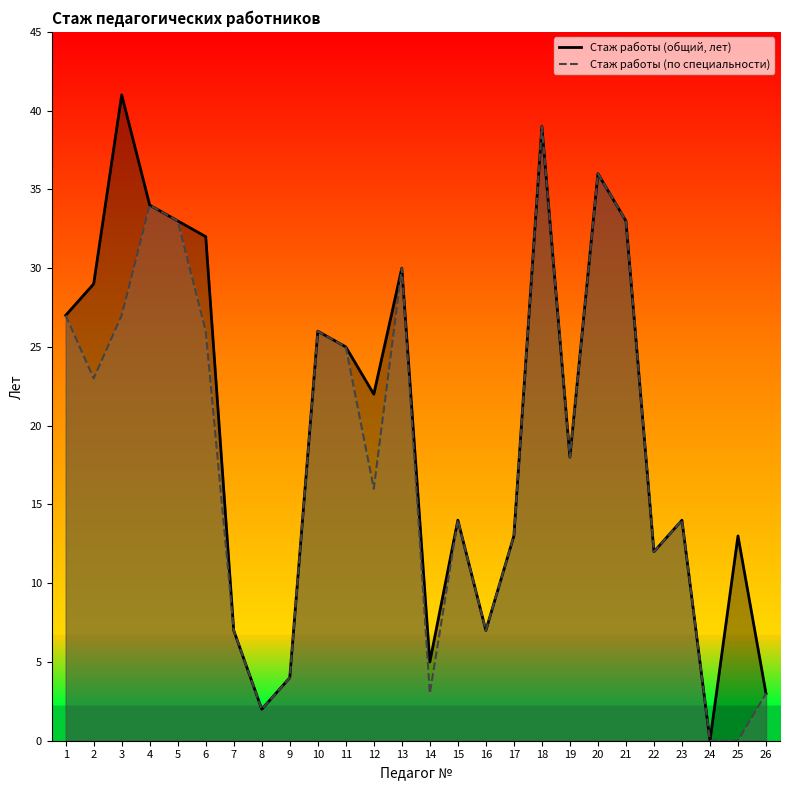

True or false: Стаж работы (общий, лет) and Стаж работы (по специальности) cross at least once.

False